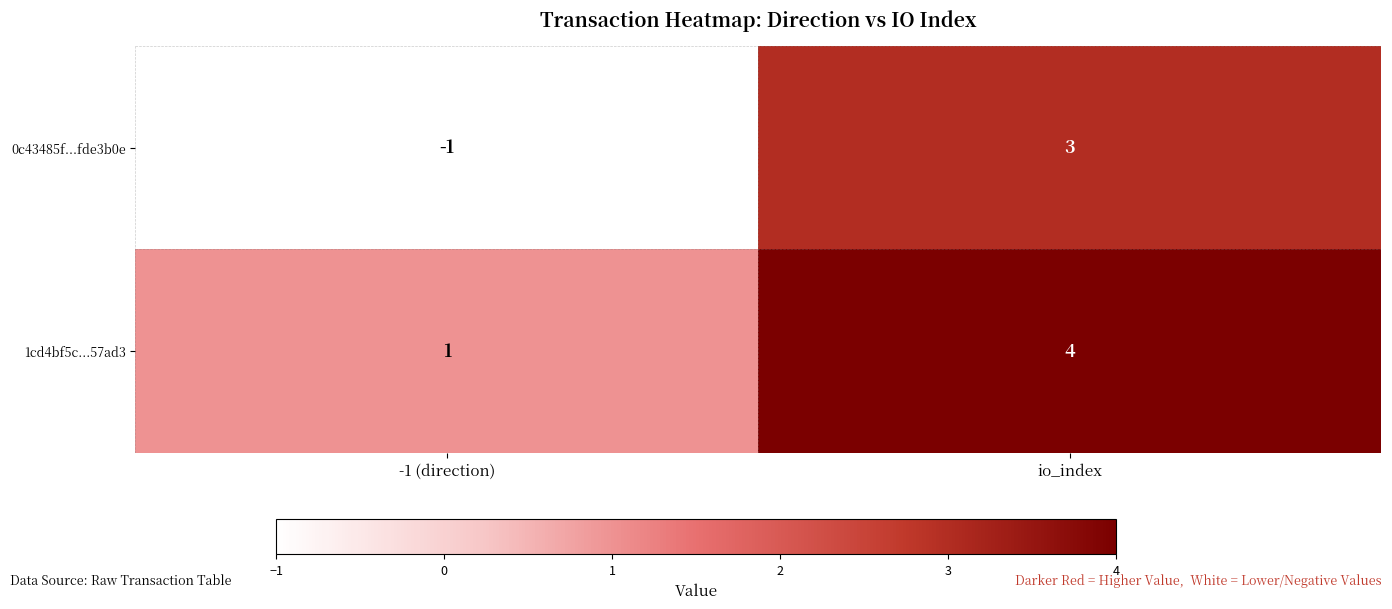

How many series are shown in this chart?

2